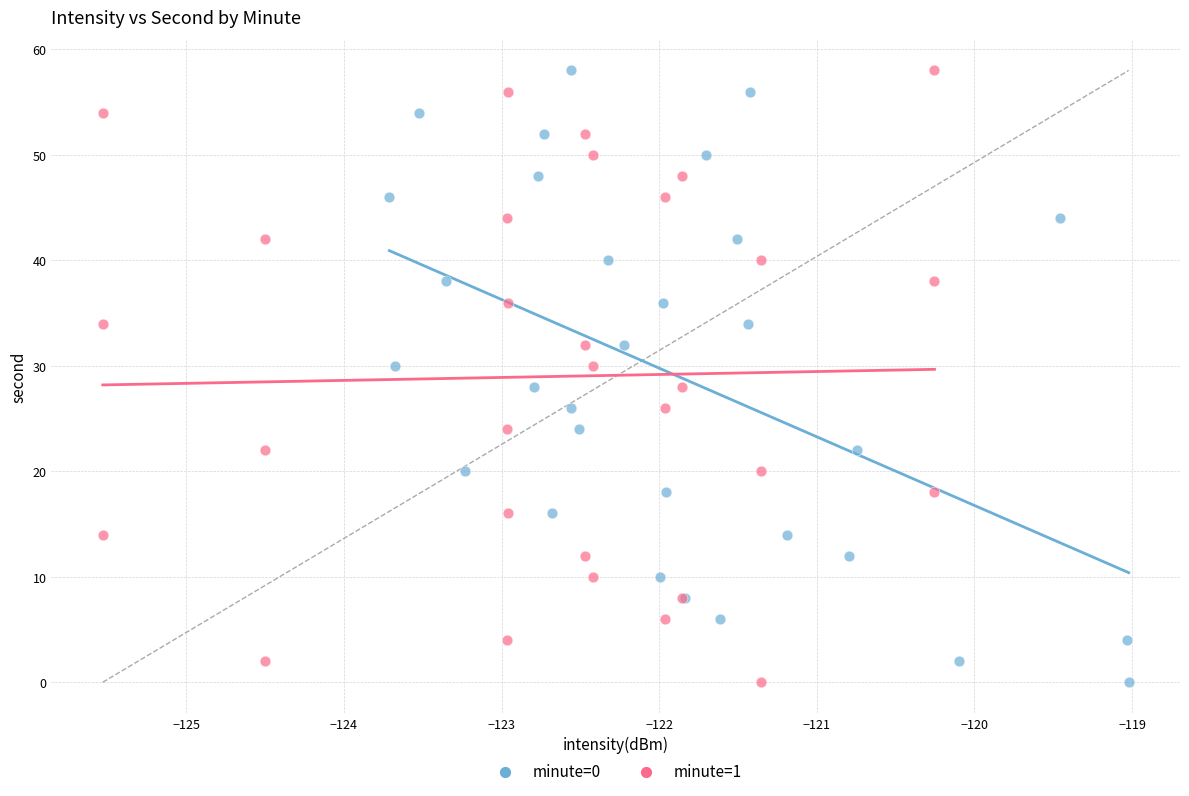

What are all the series names shown in the legend?

minute=0, minute=1